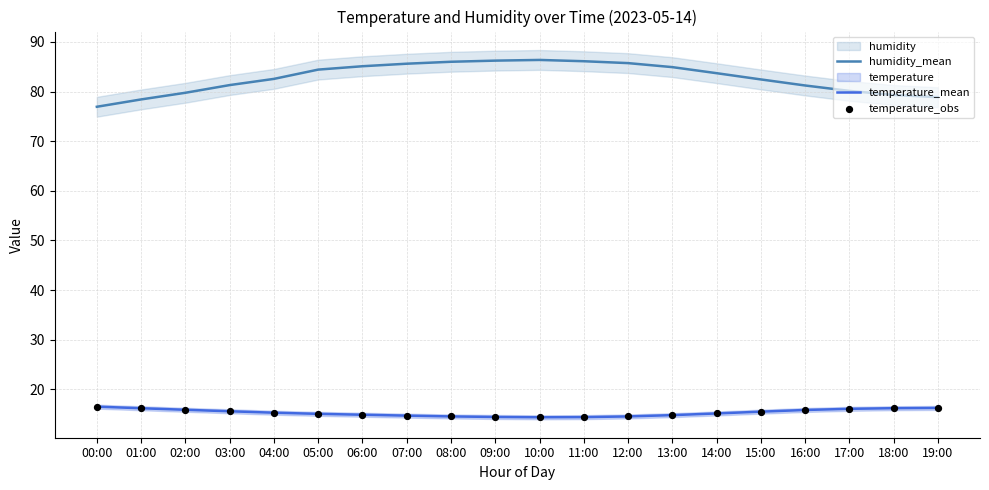

Is the value of humidity_mean at 17:00 greater than the value of temperature_obs at 19:00?

Yes